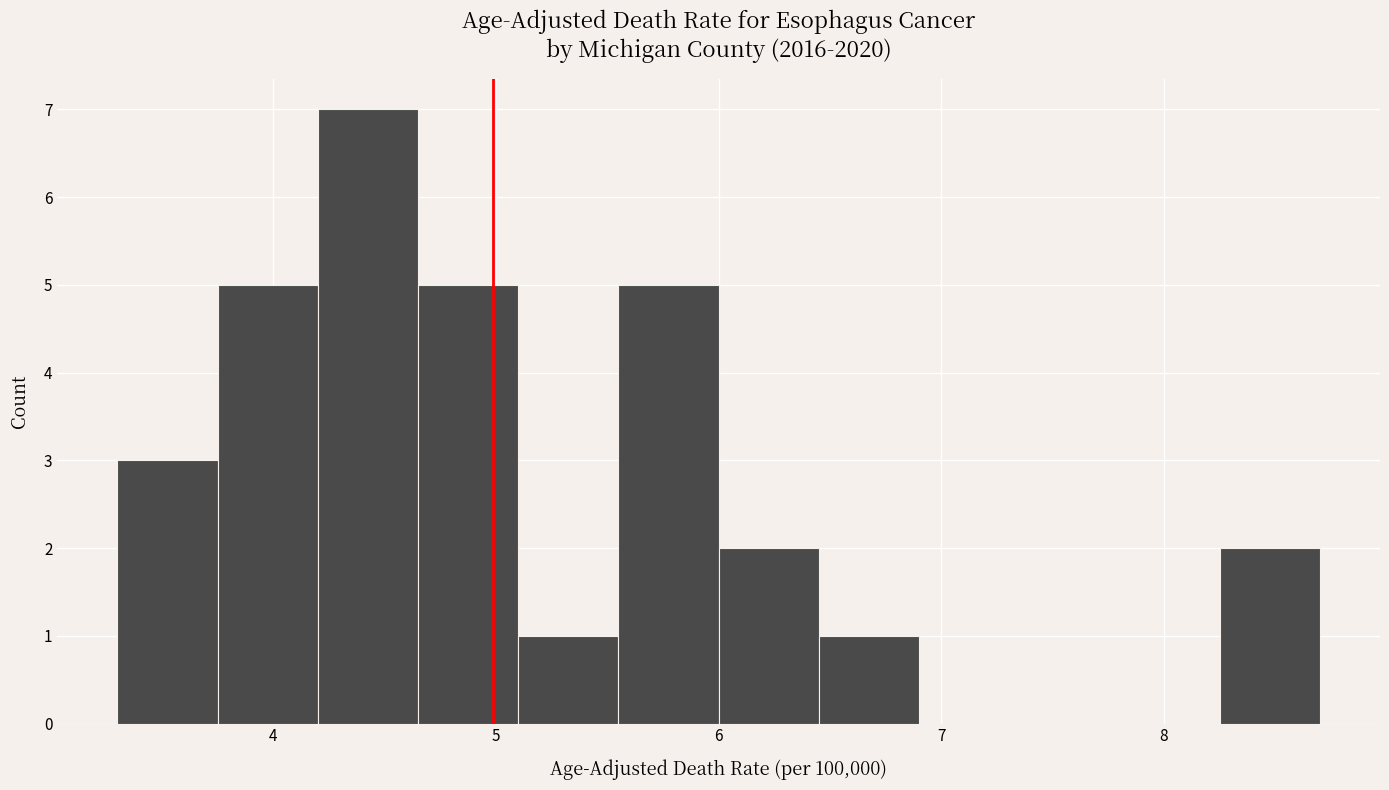

Which range on the x-axis has the tallest bar?

4.20 to 4.65